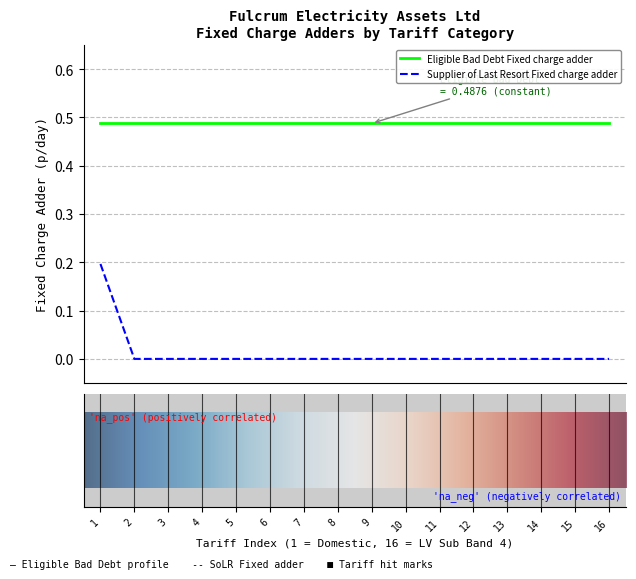

List the series in order of their overall mean, lowest first.

Supplier of Last Resort Fixed charge adder, Eligible Bad Debt Fixed charge adder